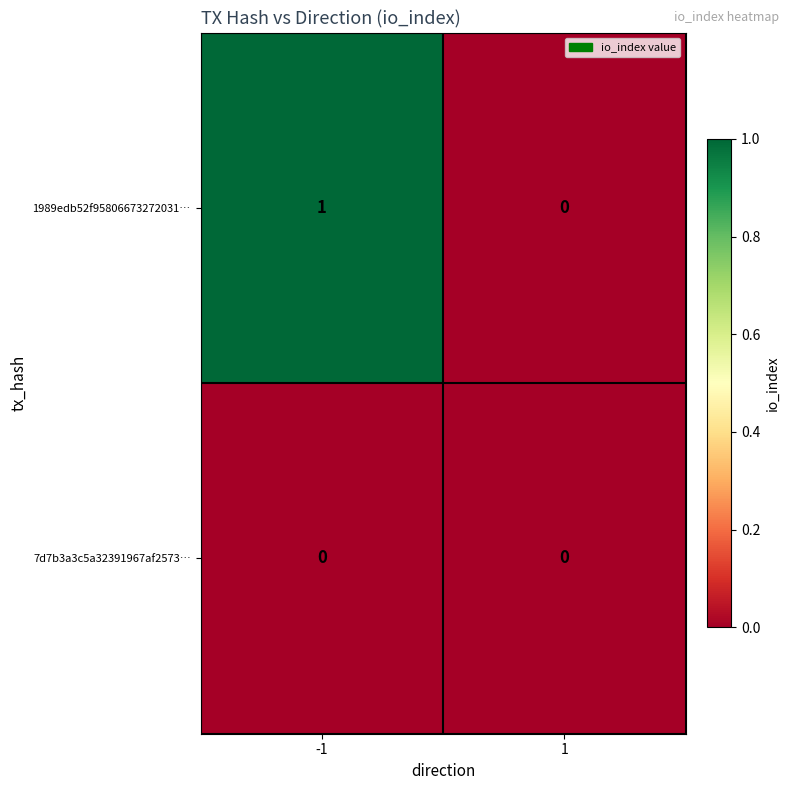

Rank the series by their maximum value, from lowest to highest.

7d7b3a3c5a32391967af2573…, 1989edb52f95806673272031…